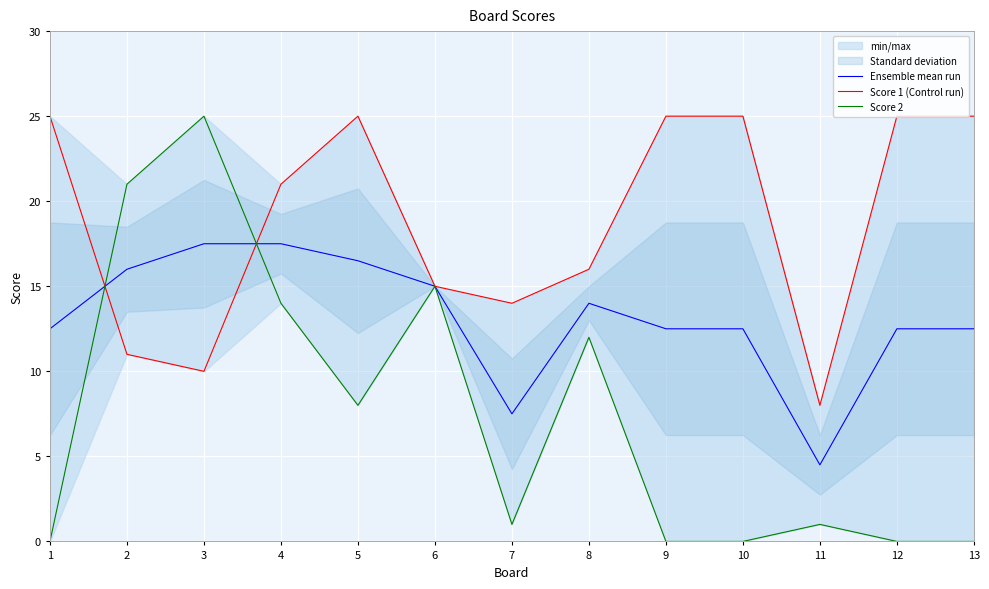

What are all the series names shown in the legend?

Ensemble mean run, Score 1 (Control run), Score 2